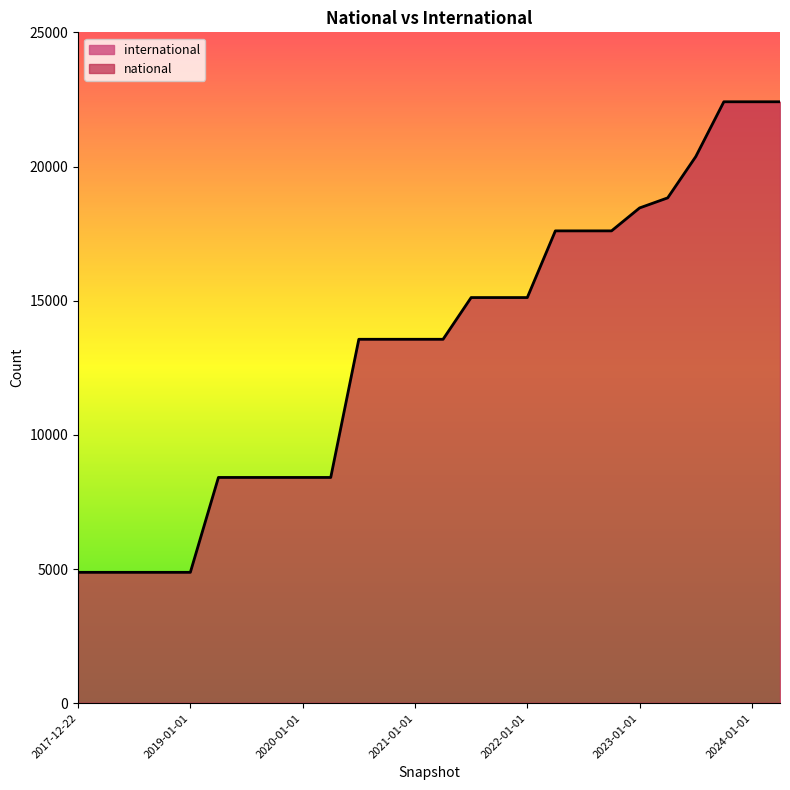

What is the value of the 24th point from the left?

22412